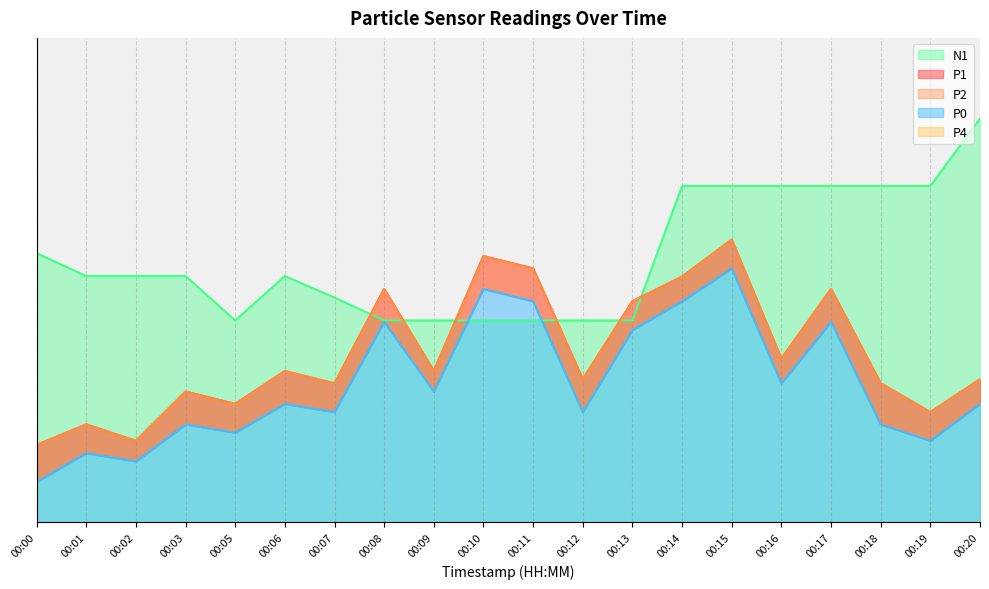

Reading left to right, extract all data points from this chart.

P1: 00:00=0.2	00:01=0.2	00:02=0.2	00:03=0.3	00:05=0.3	00:06=0.4	00:07=0.3	00:08=0.6	00:09=0.4	00:10=0.7	00:11=0.6	00:12=0.4	00:13=0.5	00:14=0.6	00:15=0.7	00:16=0.4	00:17=0.6	00:18=0.3	00:19=0.3	00:20=0.4
P2: 00:00=0.2	00:01=0.2	00:02=0.2	00:03=0.3	00:05=0.3	00:06=0.4	00:07=0.3	00:08=0.6	00:09=0.4	00:10=0.7	00:11=0.6	00:12=0.4	00:13=0.5	00:14=0.6	00:15=0.7	00:16=0.4	00:17=0.6	00:18=0.3	00:19=0.3	00:20=0.4
P4: 00:00=0.2	00:01=0.2	00:02=0.2	00:03=0.3	00:05=0.3	00:06=0.4	00:07=0.3	00:08=0.6	00:09=0.4	00:10=0.7	00:11=0.6	00:12=0.4	00:13=0.5	00:14=0.6	00:15=0.7	00:16=0.4	00:17=0.6	00:18=0.3	00:19=0.3	00:20=0.4
P0: 00:00=0.1	00:01=0.2	00:02=0.2	00:03=0.2	00:05=0.2	00:06=0.3	00:07=0.3	00:08=0.5	00:09=0.3	00:10=0.6	00:11=0.5	00:12=0.3	00:13=0.5	00:14=0.5	00:15=0.6	00:16=0.3	00:17=0.5	00:18=0.2	00:19=0.2	00:20=0.3
N1: 00:00=0.7	00:01=0.6	00:02=0.6	00:03=0.6	00:05=0.5	00:06=0.6	00:07=0.6	00:08=0.5	00:09=0.5	00:10=0.5	00:11=0.5	00:12=0.5	00:13=0.5	00:14=0.8	00:15=0.8	00:16=0.8	00:17=0.8	00:18=0.8	00:19=0.8	00:20=1.0